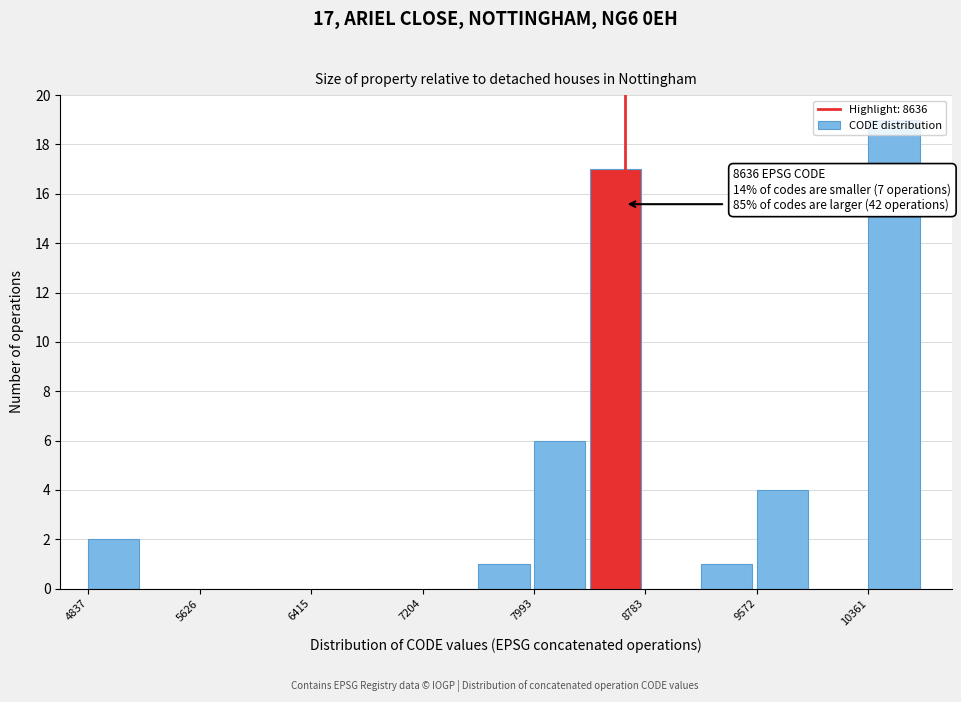

Read against the x-axis, roughly where is the centre of the tallest bar?

10500